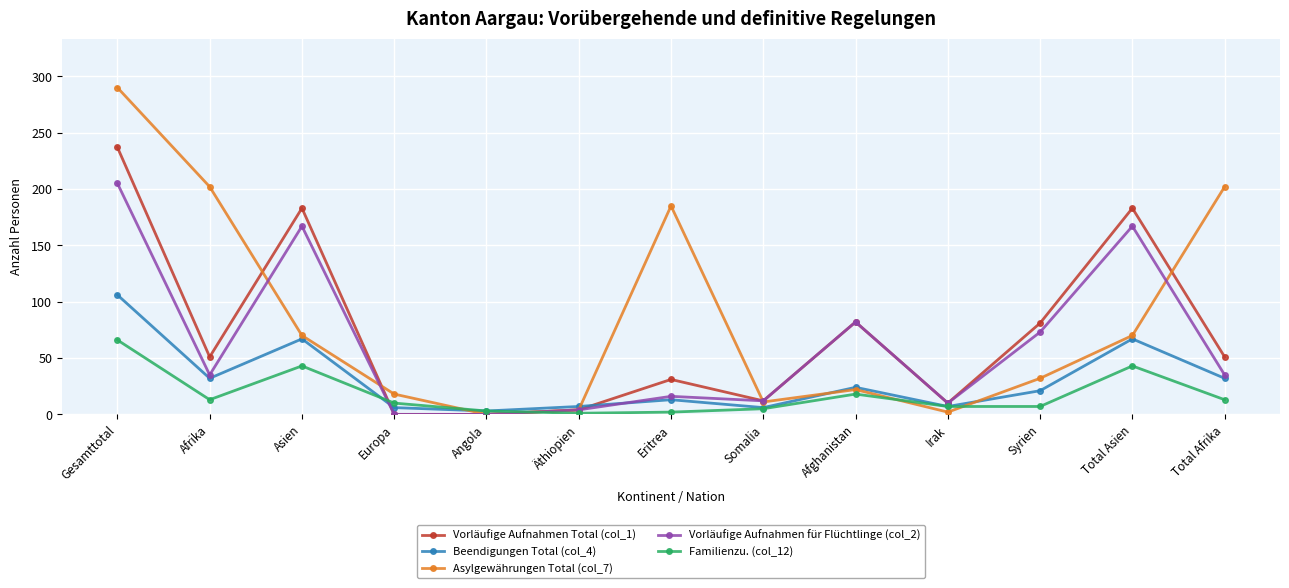

The Vorläufige Aufnahmen Total (col_1) series shows 237 at Gesamttotal. True or false?

True